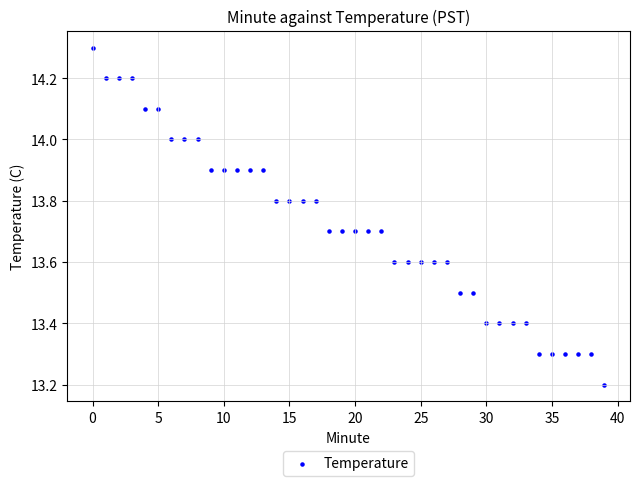

What Y value in the scatter plot is closest to 13?

13.2